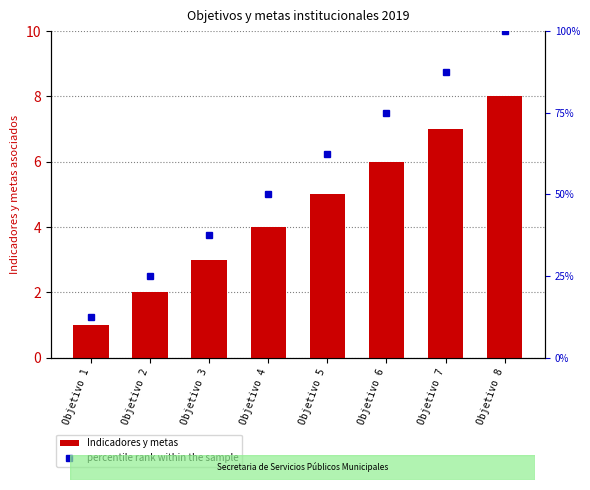

What is the total value across all series at Objetivo 6?

81.0